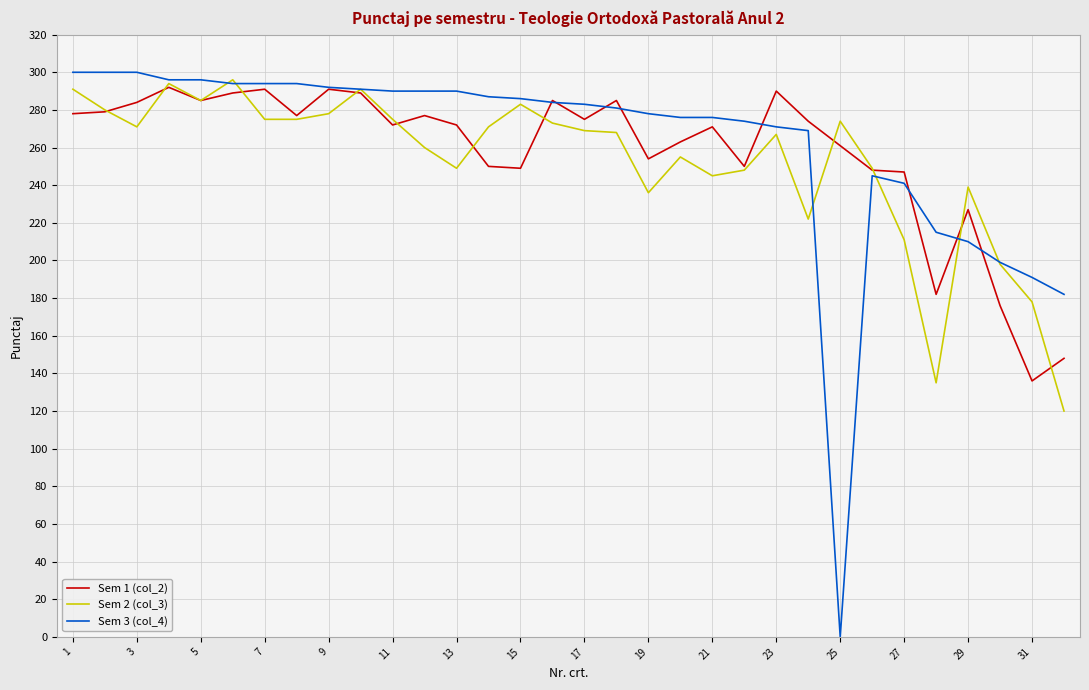

Which series has the widest spread of values?

Sem 3 (col_4)